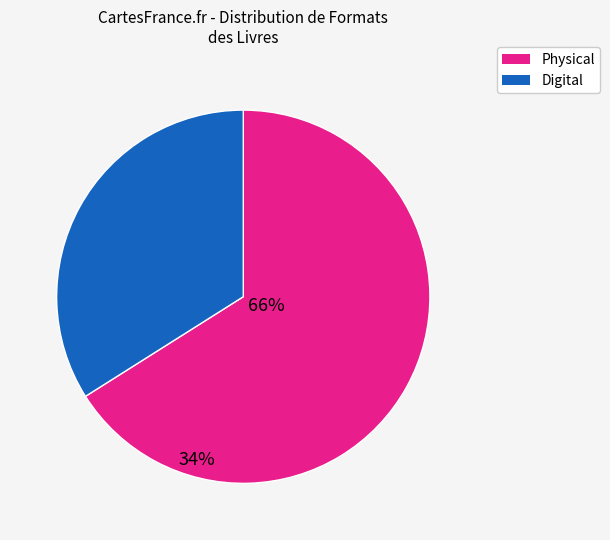

Is it true that Digital is 34% of the pie?

True